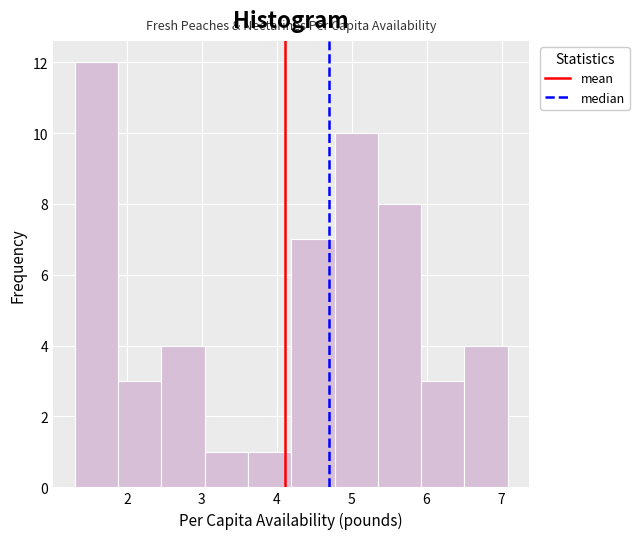

Reading left to right, transcribe this chart: for each bar, give the range it covers on the x-axis and its height. Neither the bar edges nor the heights are printed on the chart, so give them approximately, as read against the axes.

1.3 to 1.9: 12
1.9 to 2.5: 3
2.5 to 3.0: 4
3.0 to 3.6: 1
3.6 to 4.2: 1
4.2 to 4.8: 7
4.8 to 5.3: 10
5.3 to 5.9: 8
5.9 to 6.5: 3
6.5 to 7.1: 4